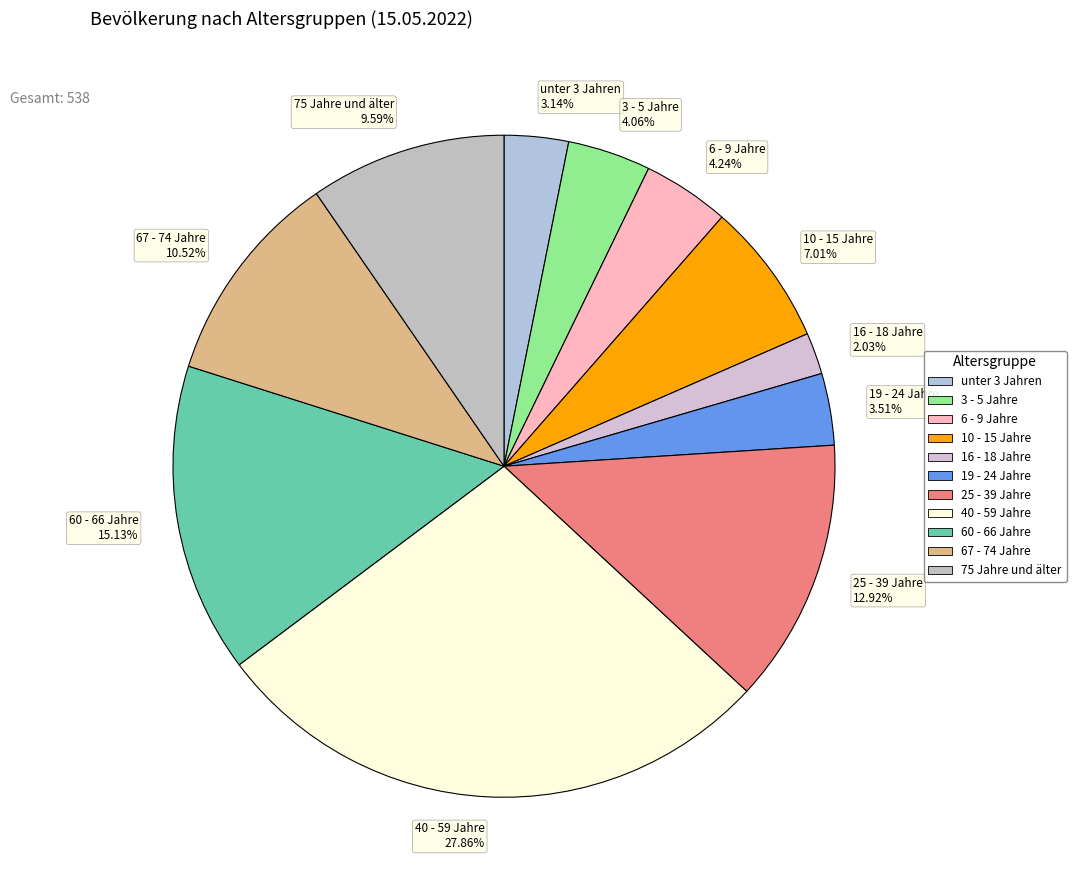

What percentage do 3 - 5 Jahre and 60 - 66 Jahre together represent?

19.2%